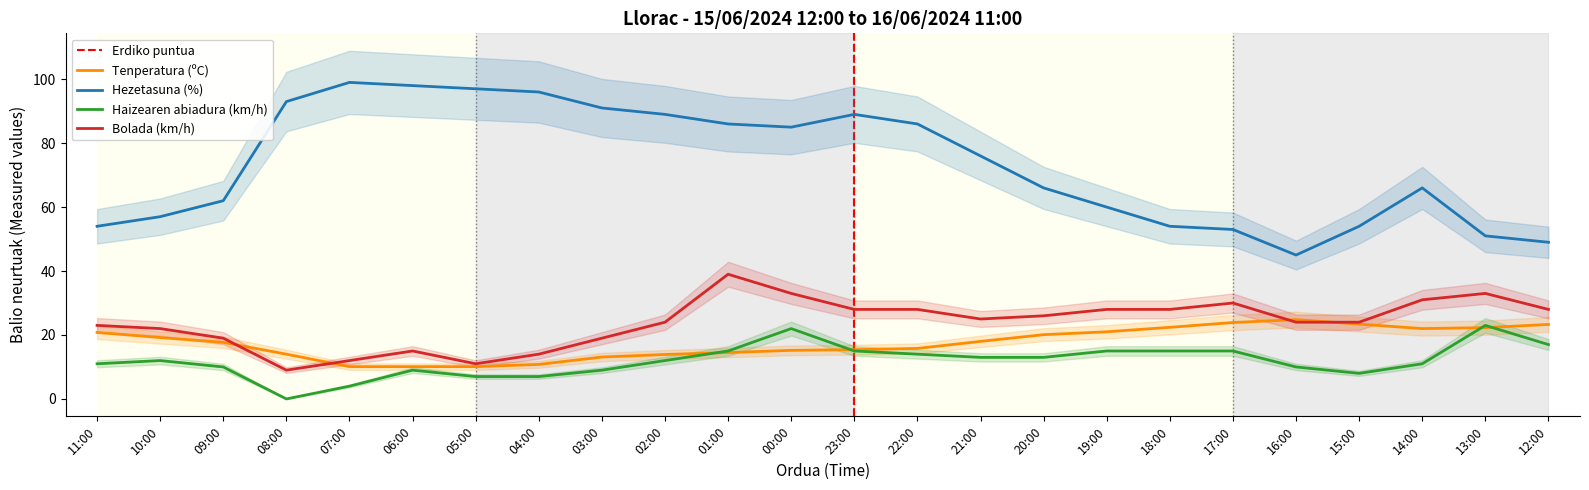

What is the approximate value of Tenperatura (ºC) at 22:00?

15.8